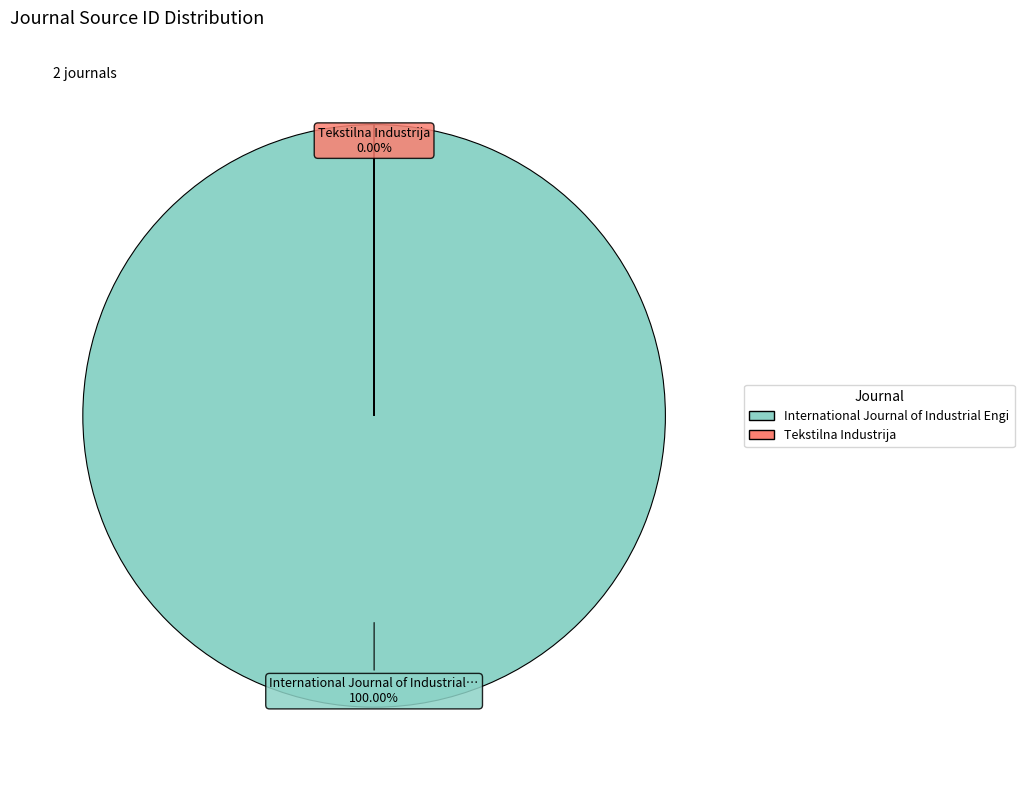

Does Tekstilna Industrija represent more than half of the total?

No